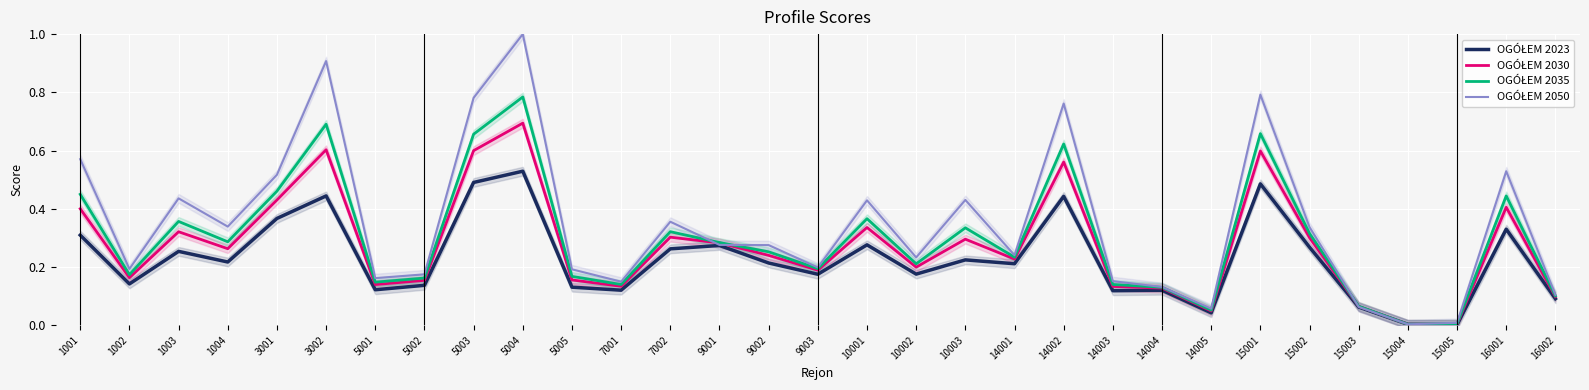

True or false: OGÓŁEM 2023 has more than 2 points higher than both neighbors.

True